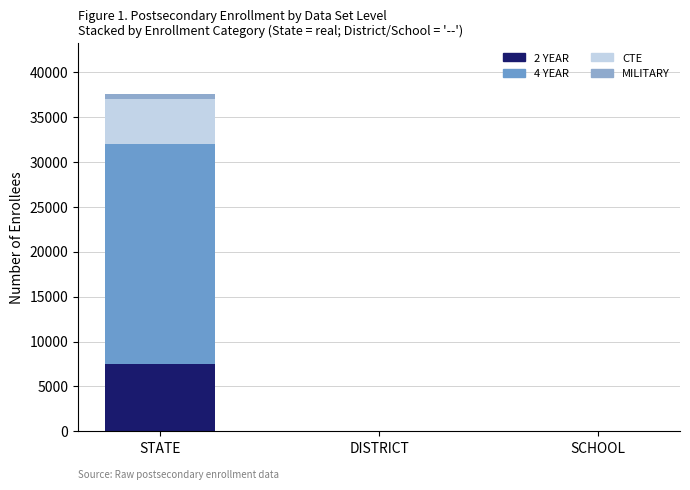

List the series in order of their peak value, highest first.

4 YEAR, 2 YEAR, CTE, MILITARY